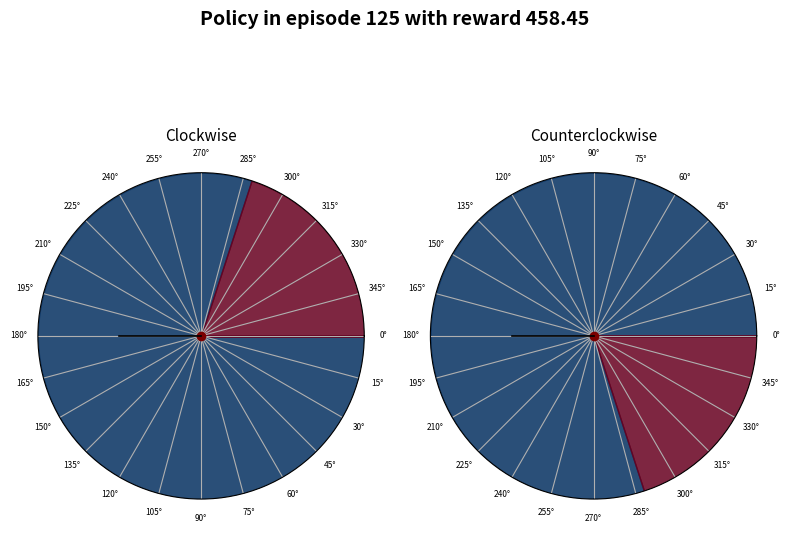

Does any single category account for the majority?

No